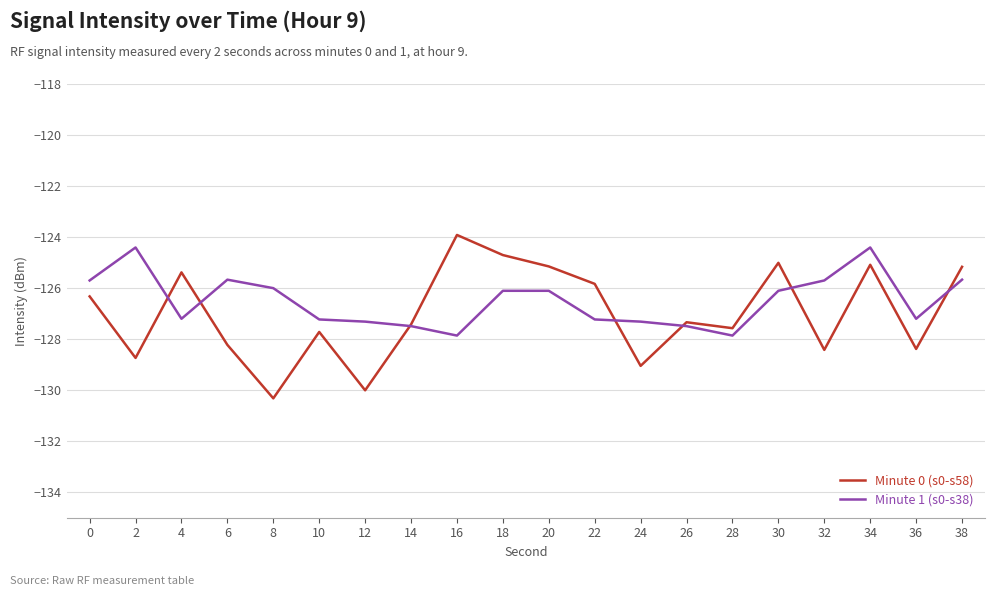

How many lines are shown in the chart?

2